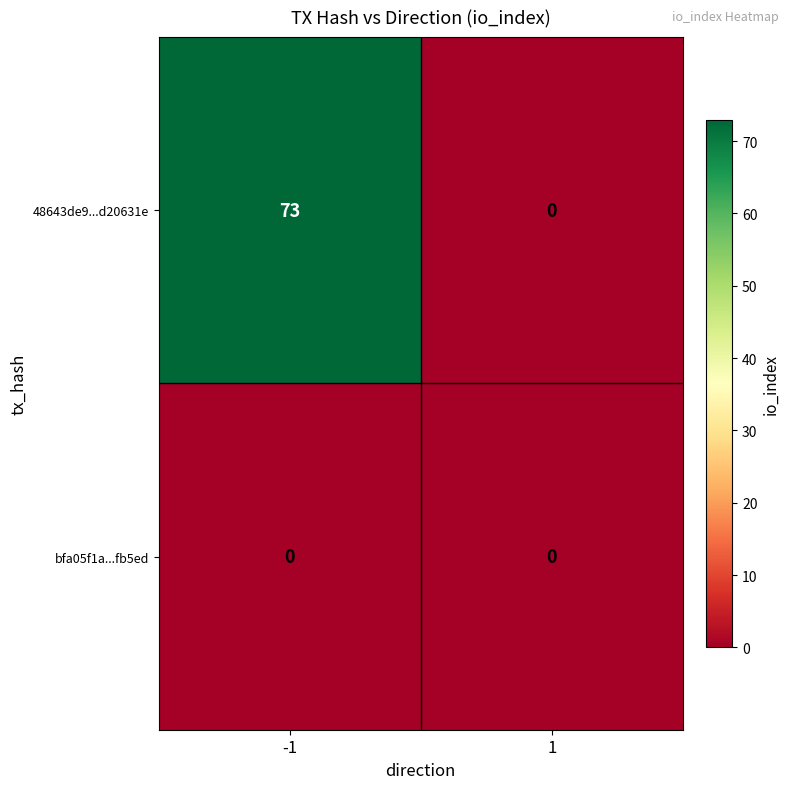

What is the difference between the maximum and minimum values in the 48643de9...d20631e series?

73